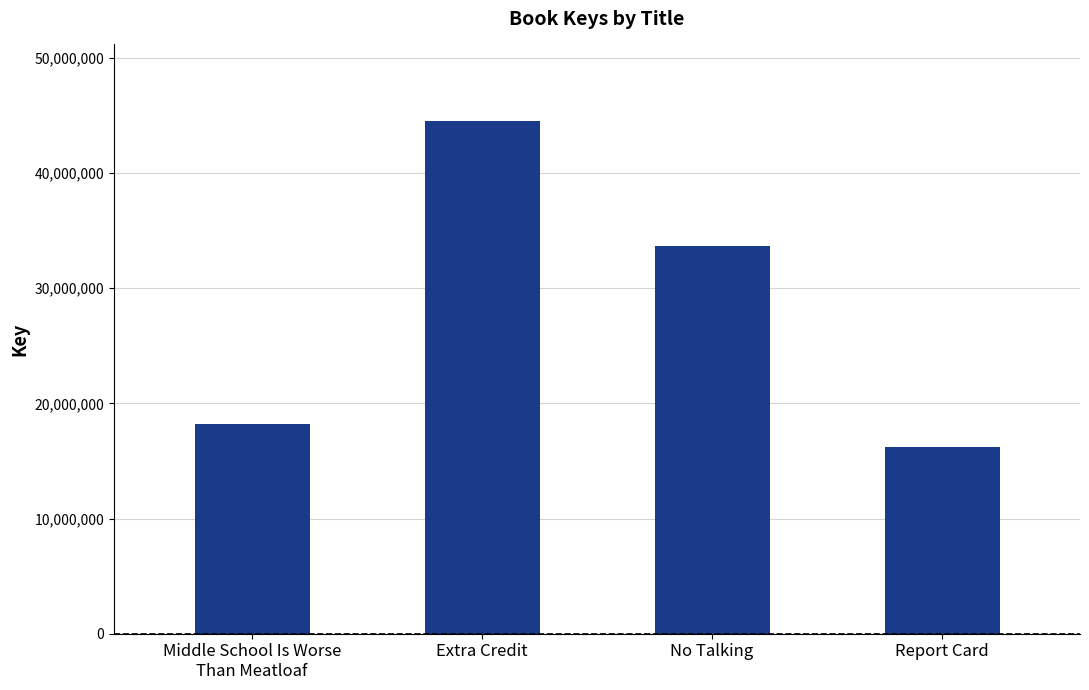

What is the difference between the values at No Talking and Report Card?

17412510